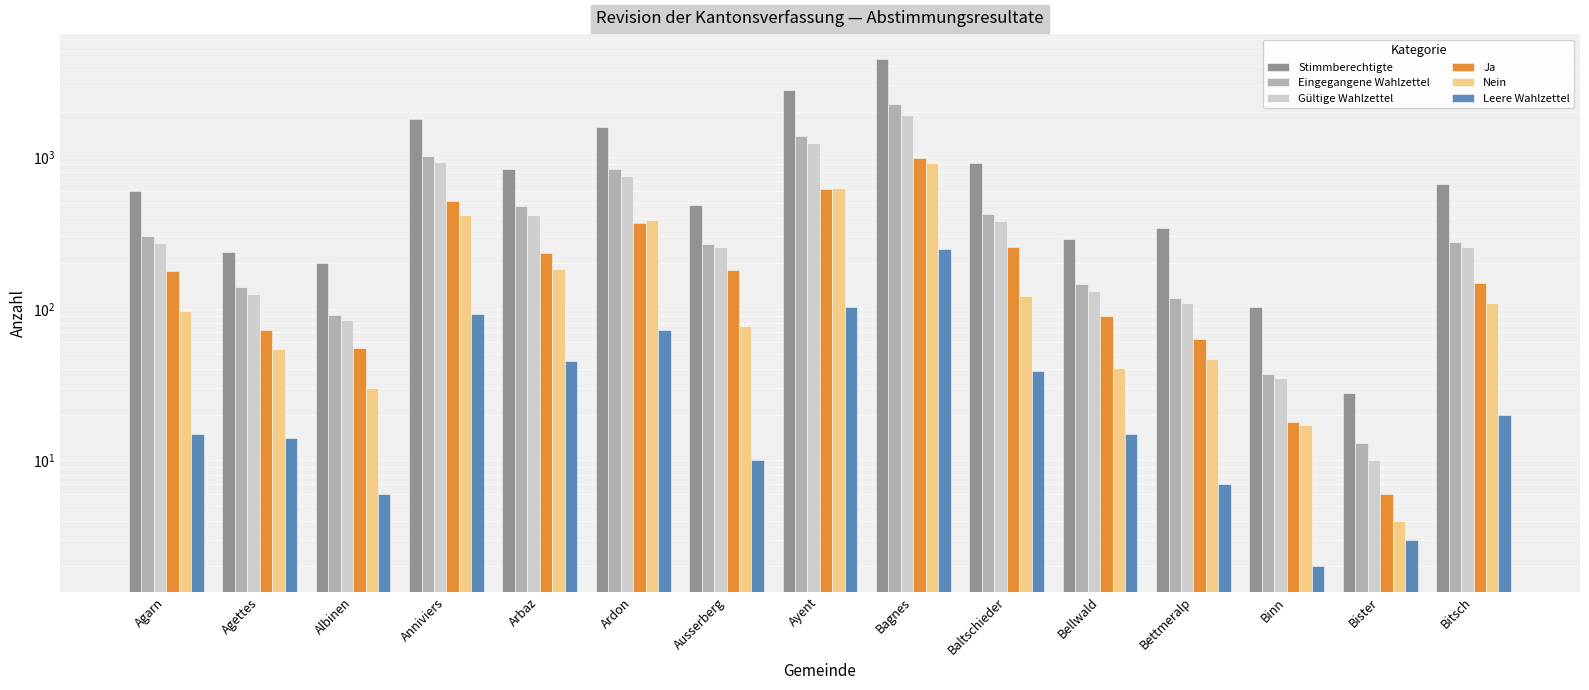

Which series has the widest spread of values?

Stimmberechtigte